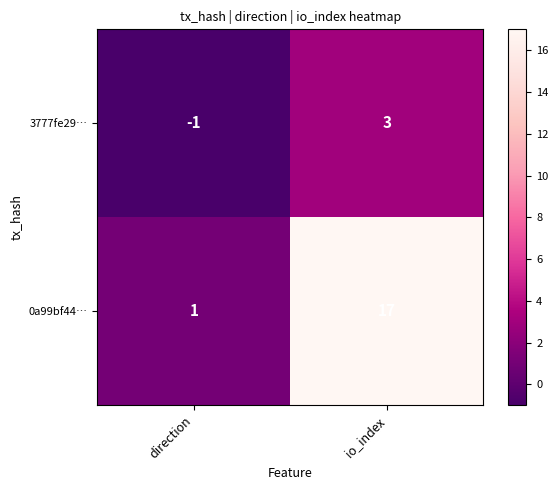

Reading left to right, extract all data points from this chart.

3777fe29…: direction=-1	io_index=3
0a99bf44…: direction=1	io_index=17